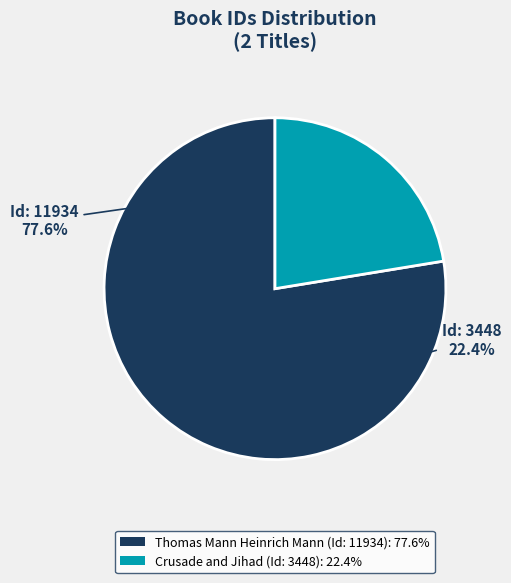

Rank the categories by value from highest to lowest.

Thomas Mann Heinrich Mann
(Id: 11934), Crusade and Jihad
(Id: 3448)